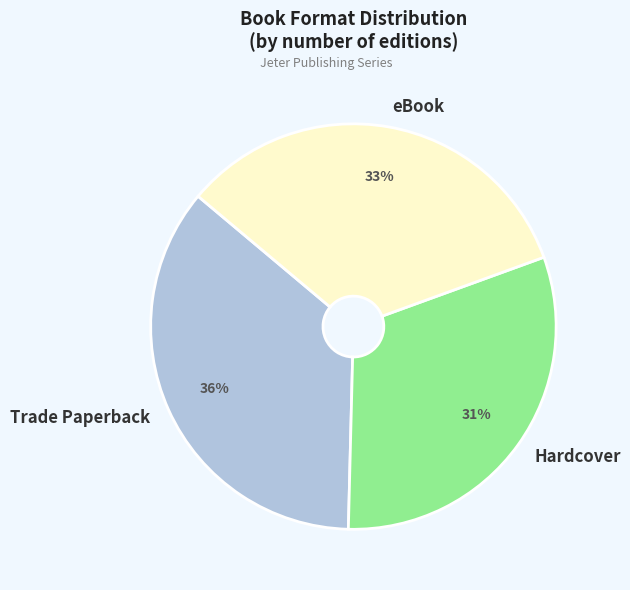

Is it true that Trade Paperback is 22% of the pie?

False